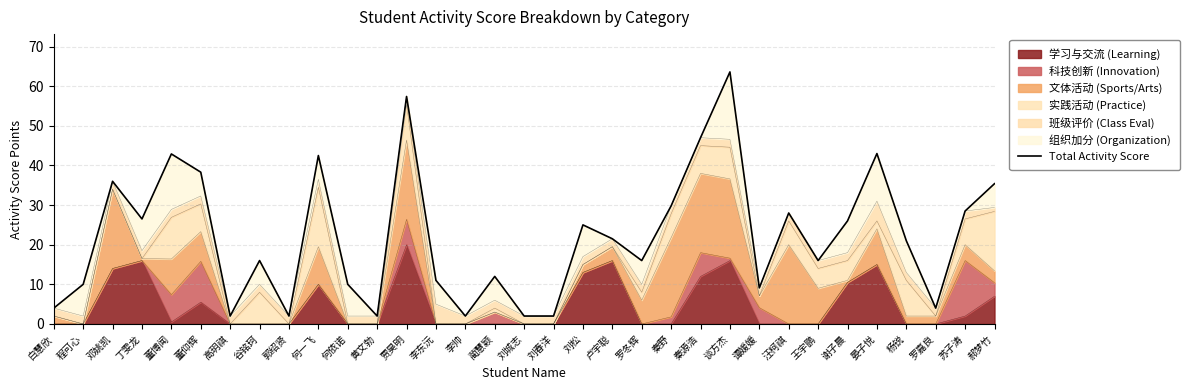

At which category does the chart reach its minimum across all series?

高玥祺